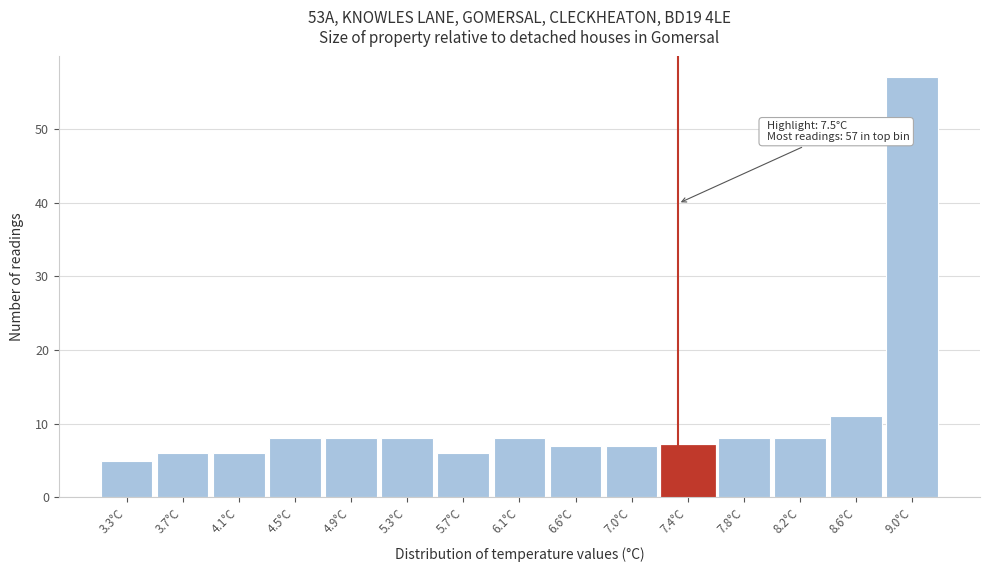

Reading right to left, list all the values displayed in this chart.

9.0°C=57	8.6°C=11	8.2°C=8	7.8°C=8	7.4°C=7	7.0°C=7	6.6°C=7	6.1°C=8	5.7°C=6	5.3°C=8	4.9°C=8	4.5°C=8	4.1°C=6	3.7°C=6	3.3°C=5